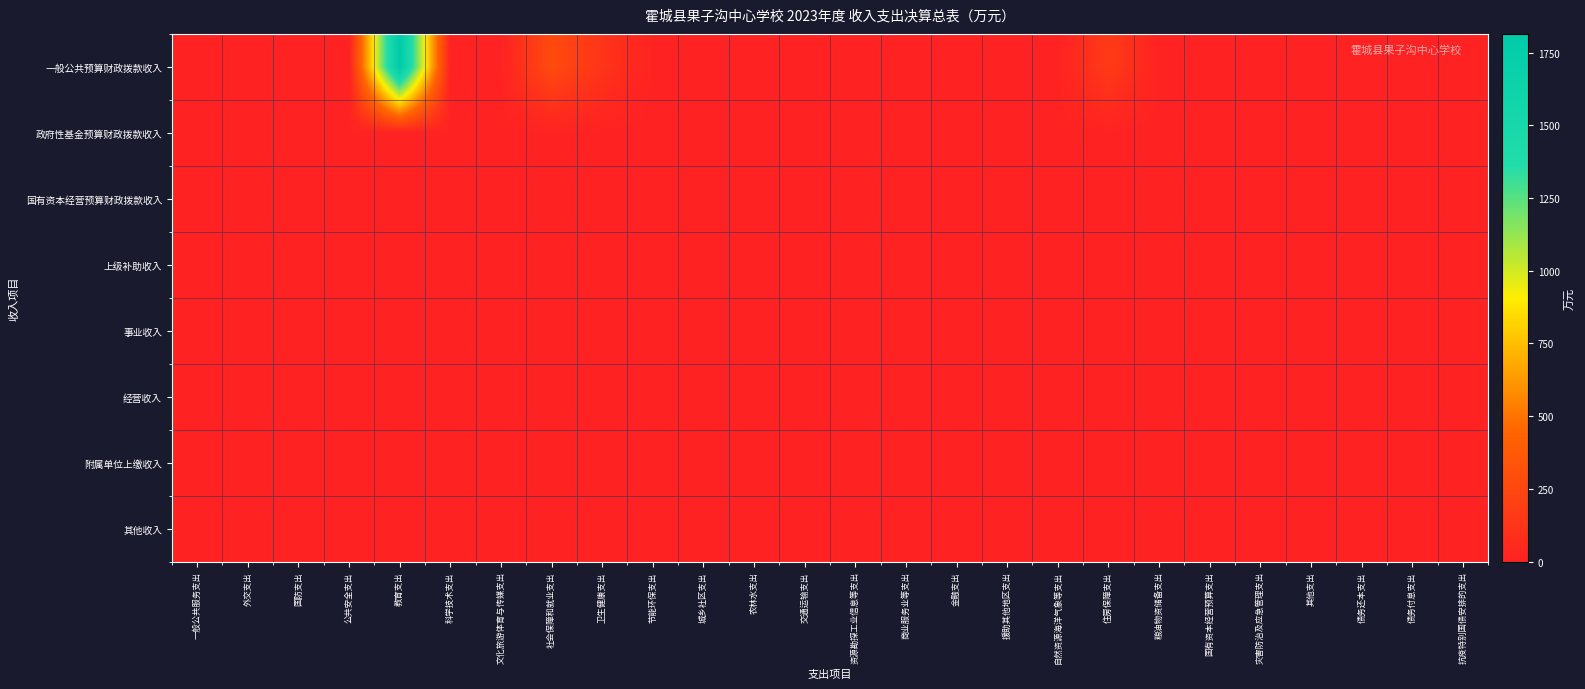

How many categories are shown in the chart?

26